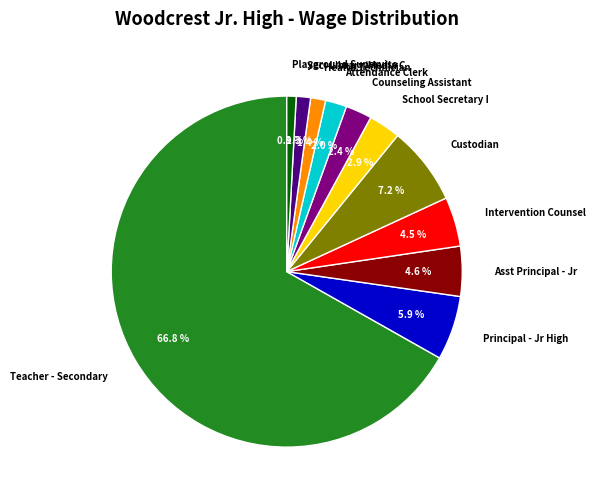

Count the number of slices in the pie.

11